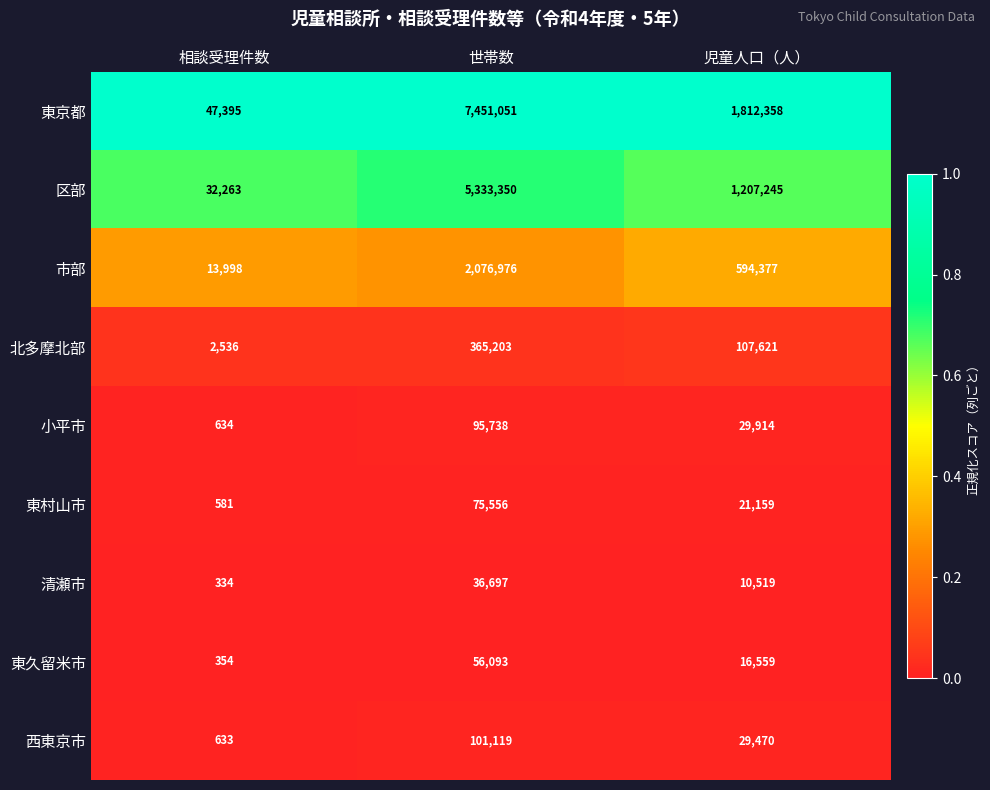

Which series changed the most between 相談受理件数 and 世帯数?

東京都